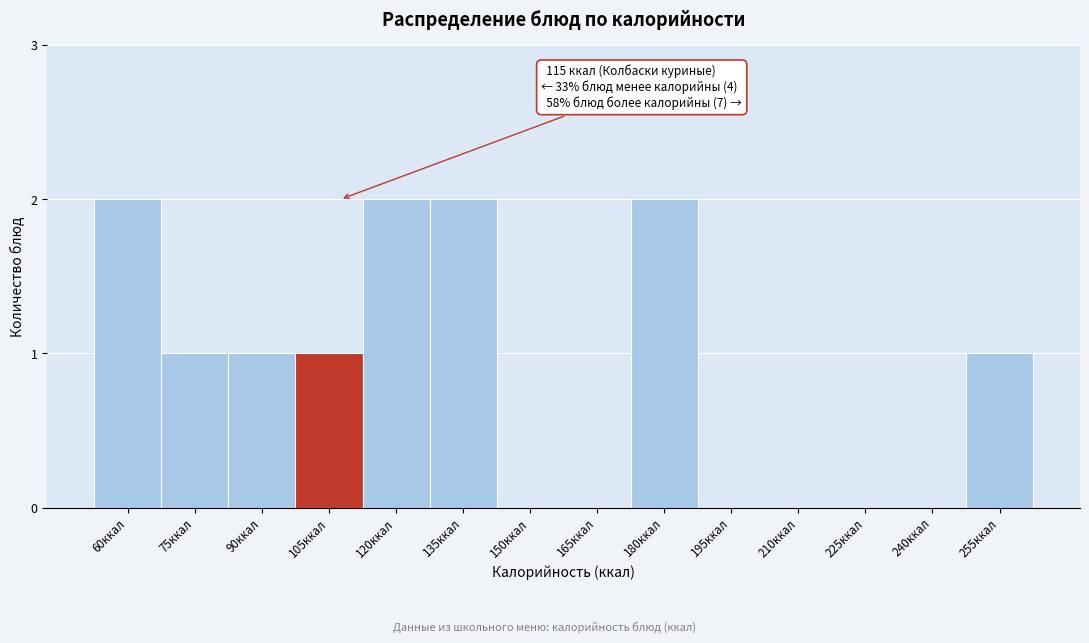

Reading left to right, transcribe all the data shown in this chart.

60ккал=2	75ккал=1	90ккал=1	105ккал=1	120ккал=2	135ккал=2	150ккал=0	165ккал=0	180ккал=2	195ккал=0	210ккал=0	225ккал=0	240ккал=0	255ккал=1